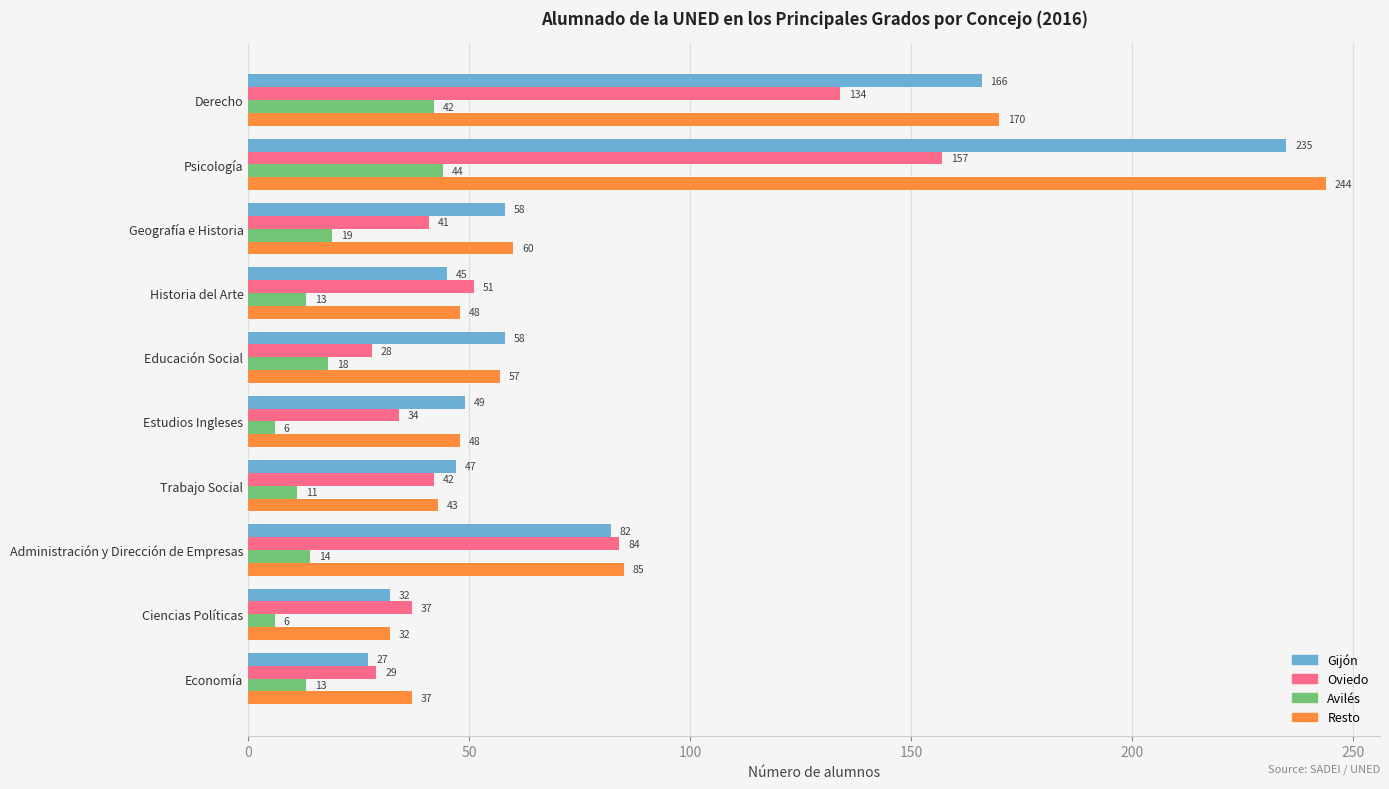

The value of Avilés at Historia del Arte is 13. True or false?

True